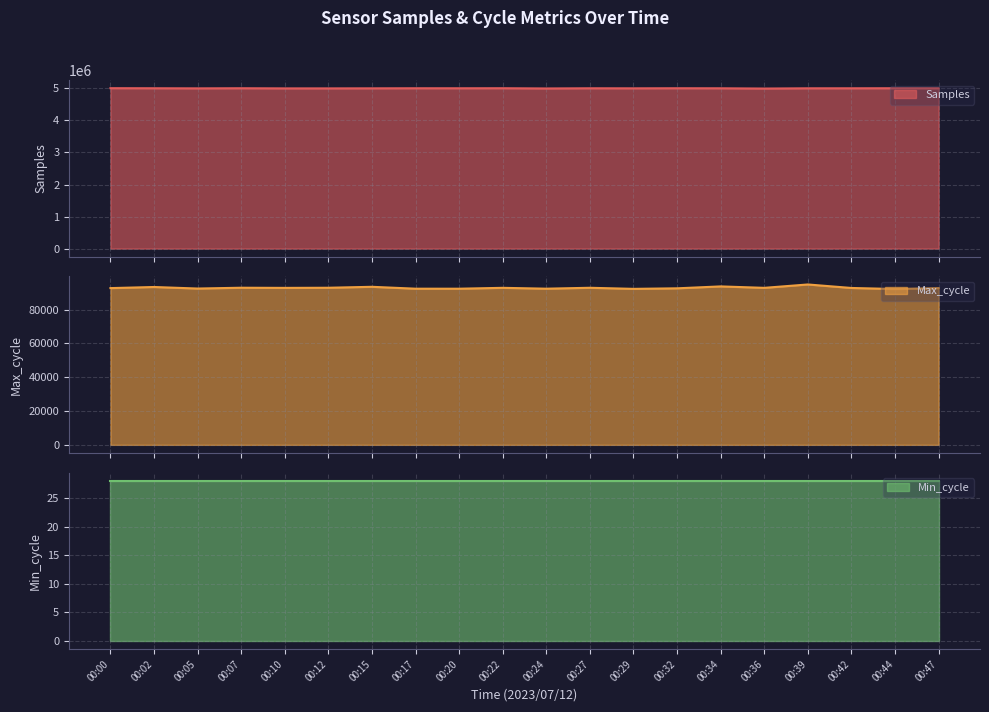

At 00:44, list the series in order from largest to smallest.

Samples, Max_cycle